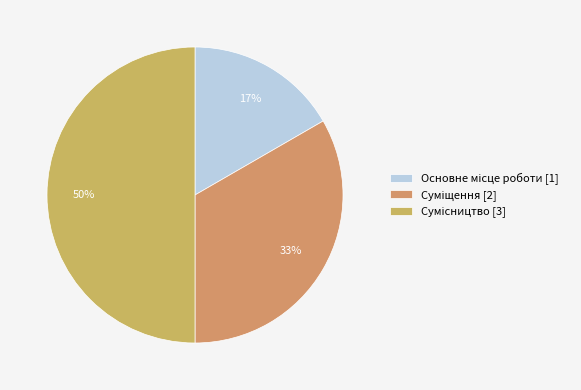

Count the number of slices in the pie.

3